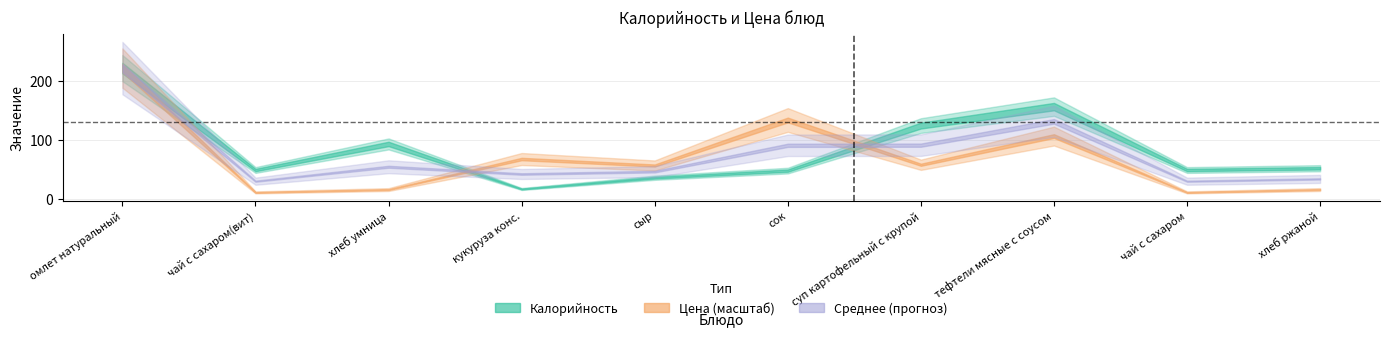

At which category does Цена reach its first local valley?

чай с сахаром(вит)